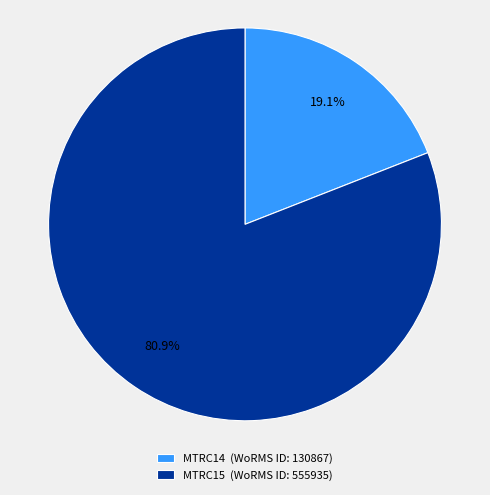

Combined, what portion of the pie is MTRC14 and MTRC15?

100.0%